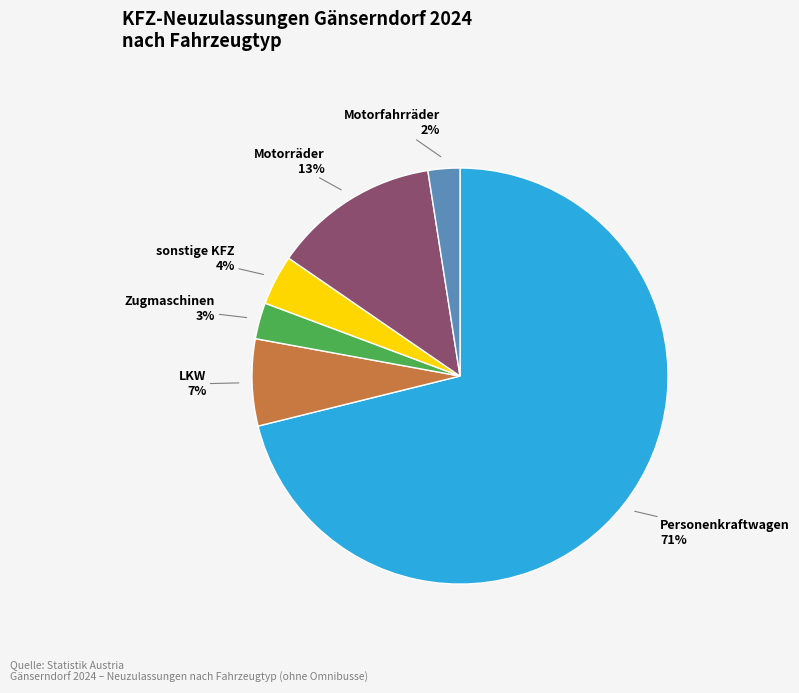

To the nearest percent, what is the average slice percentage?

17%